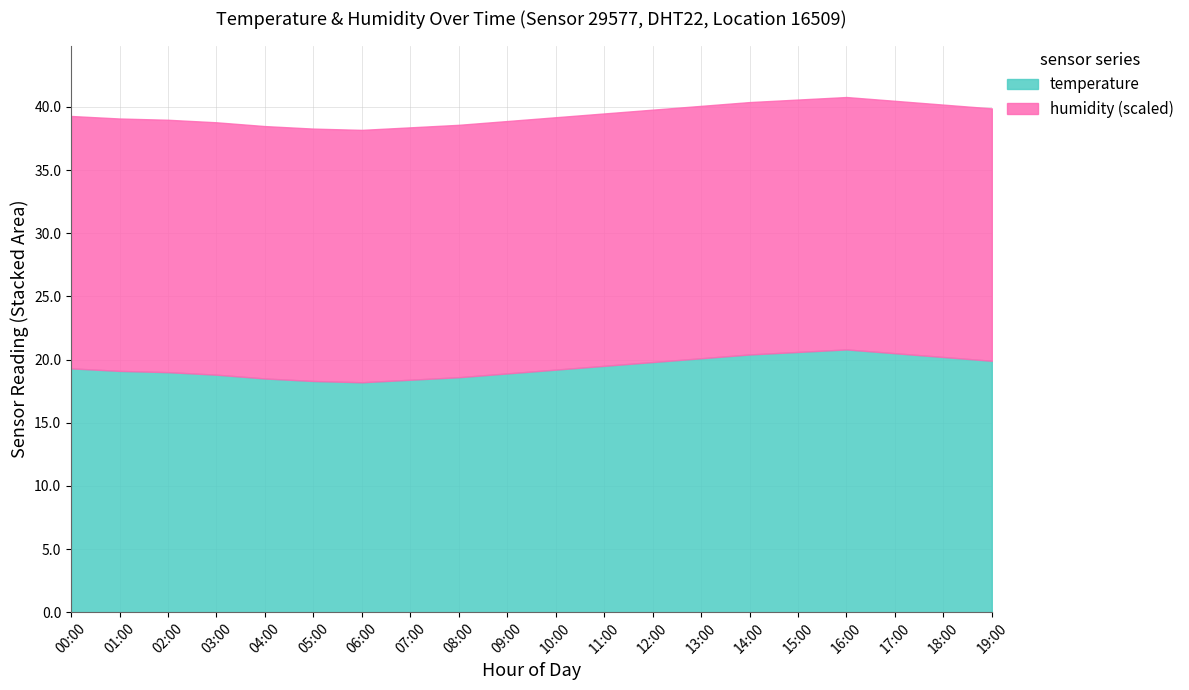

What is the sum of the temperature values at 07:00 and 17:00?

38.9